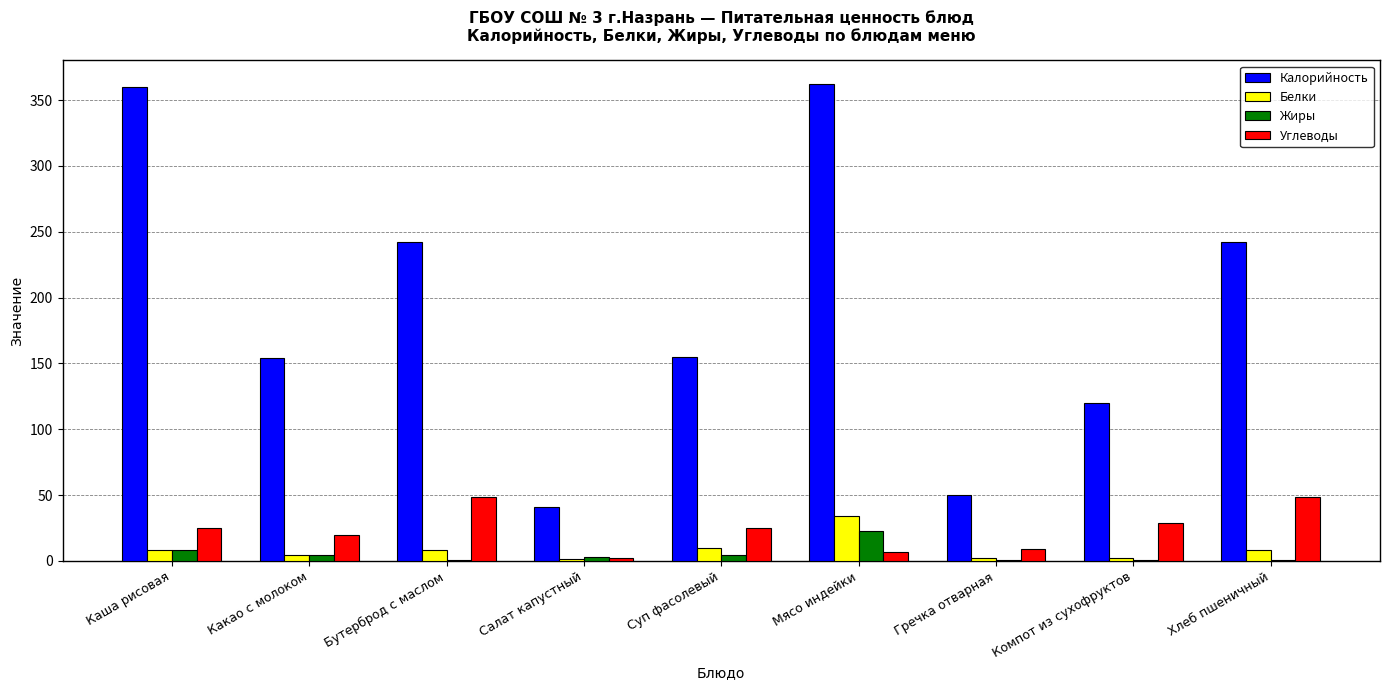

What is the highest value of the Белки series?

34.3